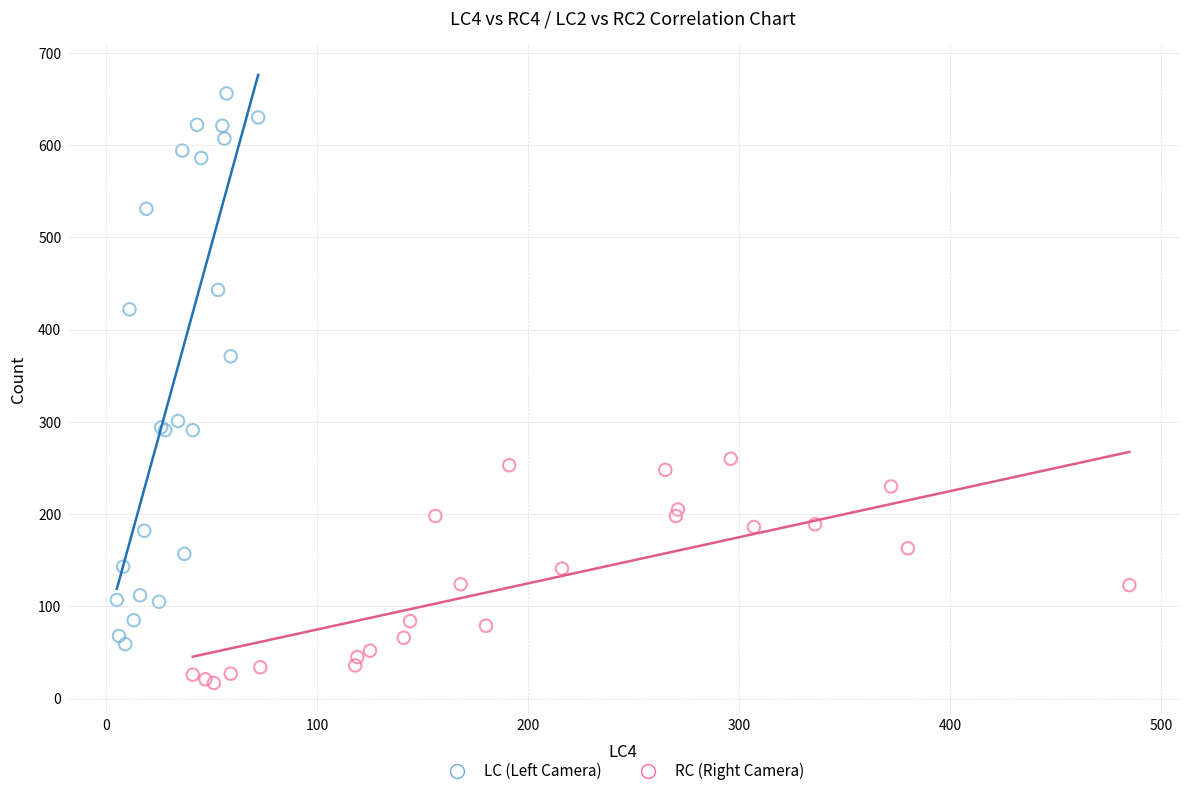

Which series contains the highest Y value?

LC (Left Camera)